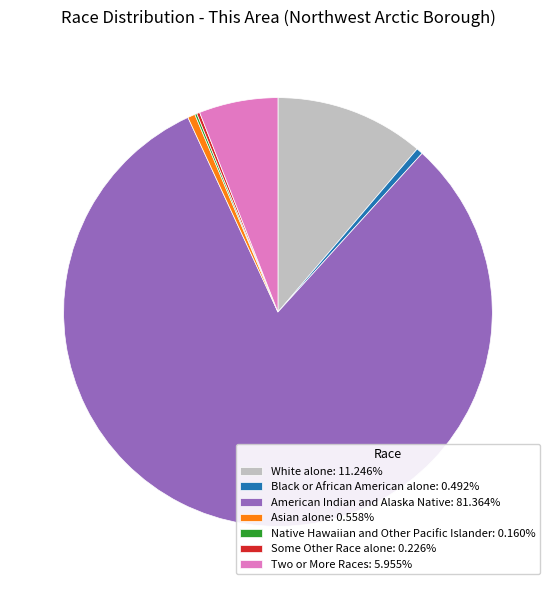

Do Two or More Races: 5.955% and White alone: 11.246% together represent more than half of the pie?

No